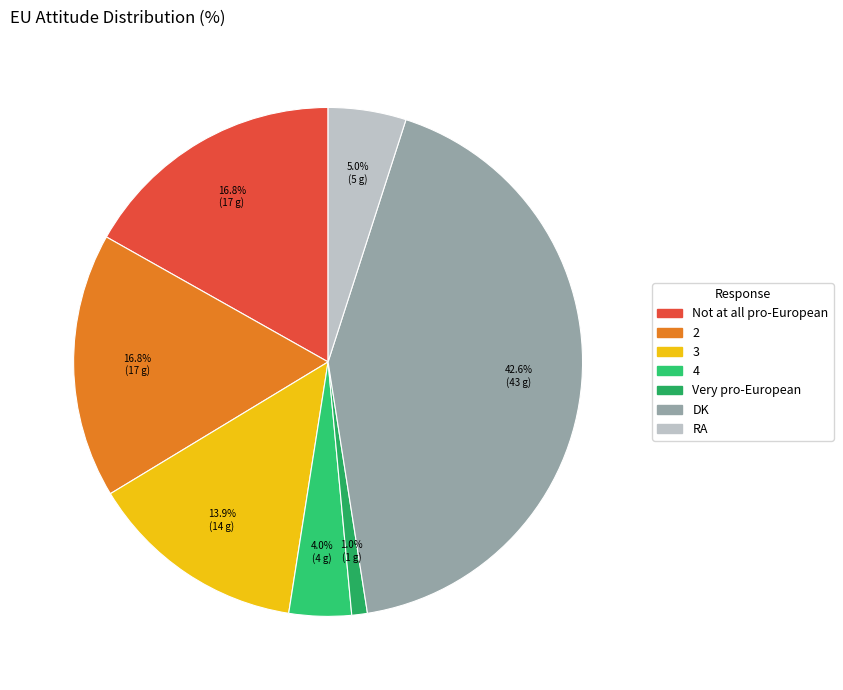

Which has a higher value, DK or Very pro-European?

DK